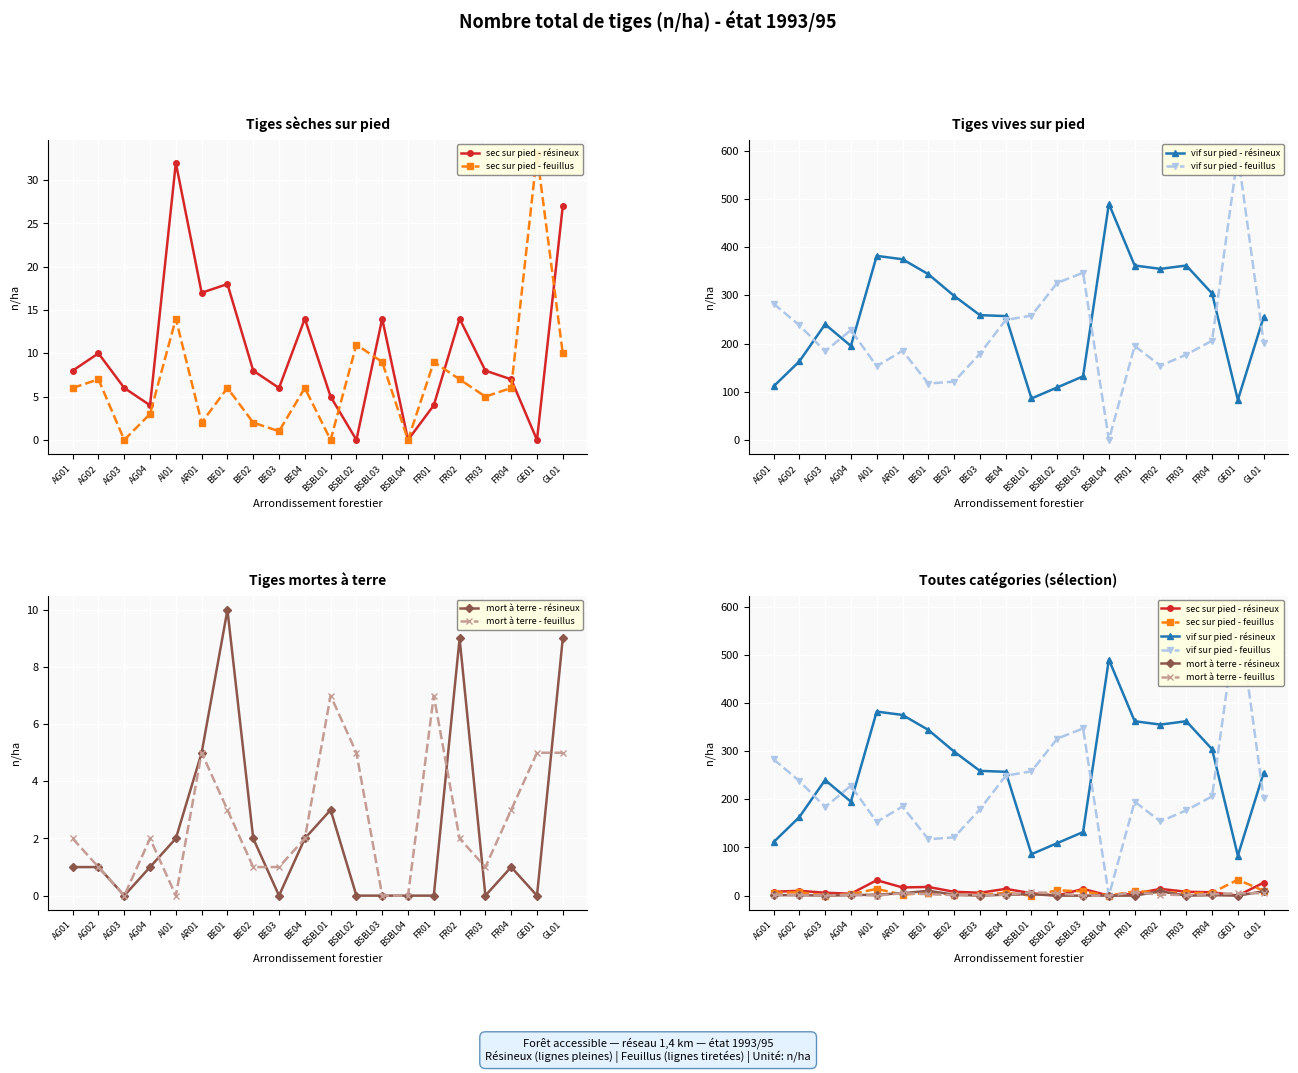

At which category does sec sur pied - résineux reach its first local valley?

AG04